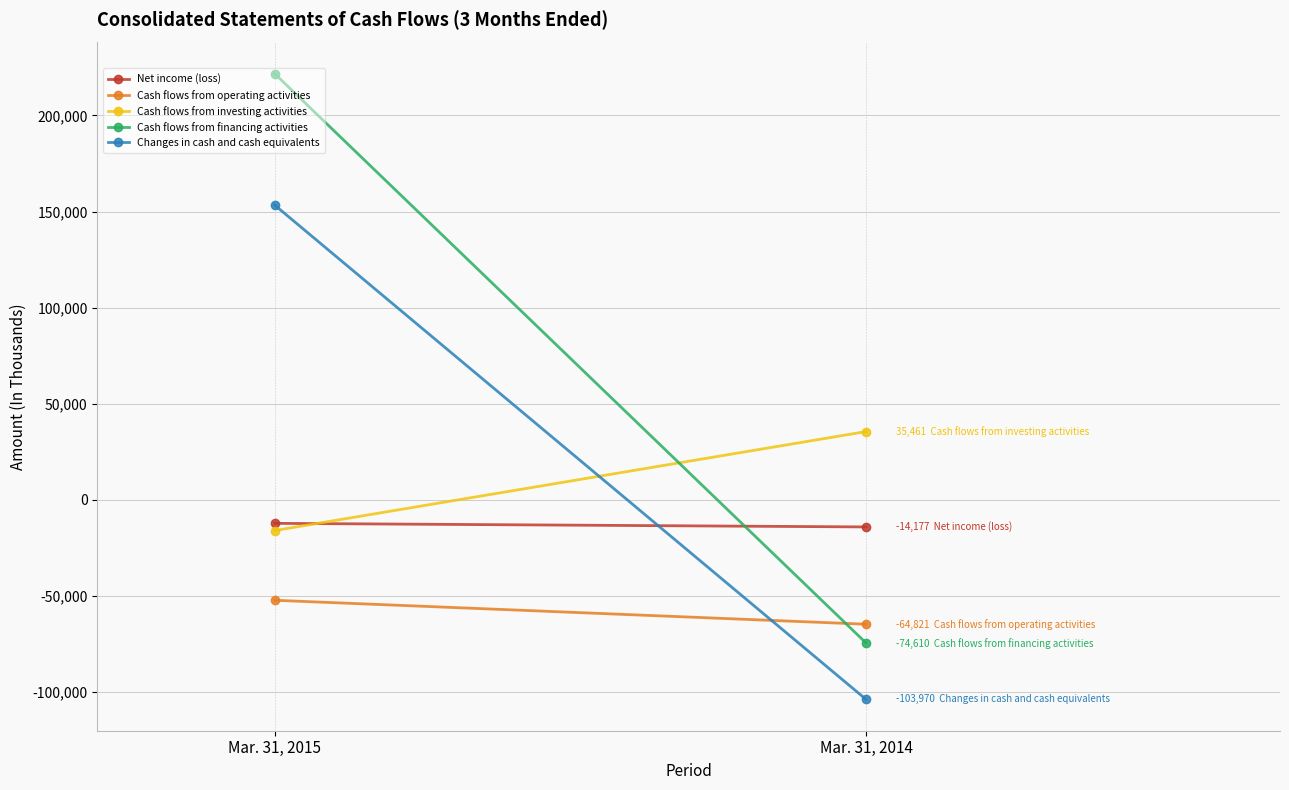

At how many categories does at least one series exceed -12824?

2